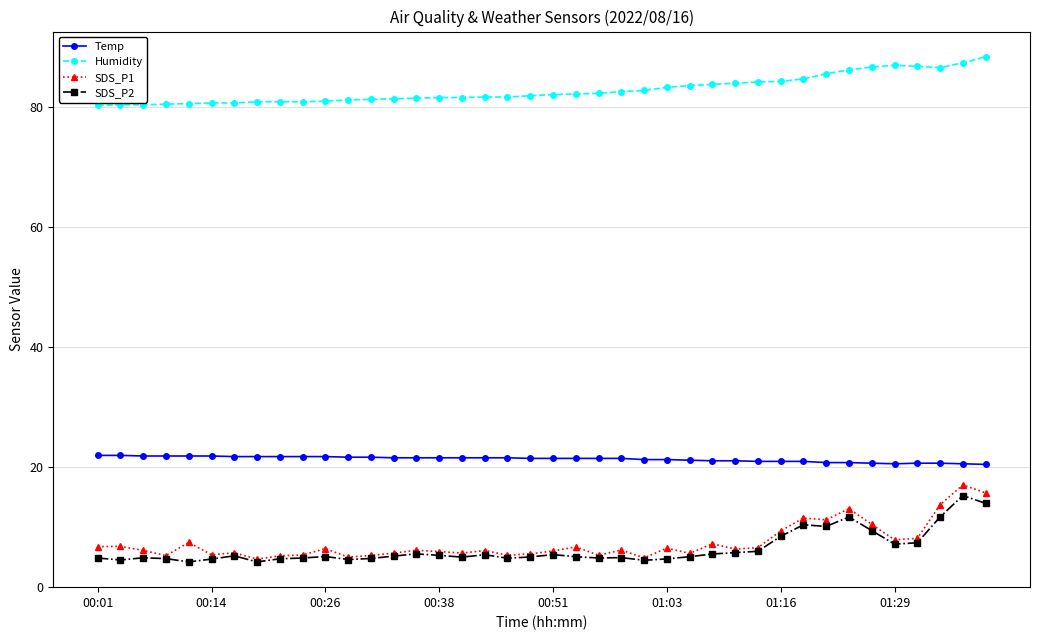

How many data points does each series have?

40